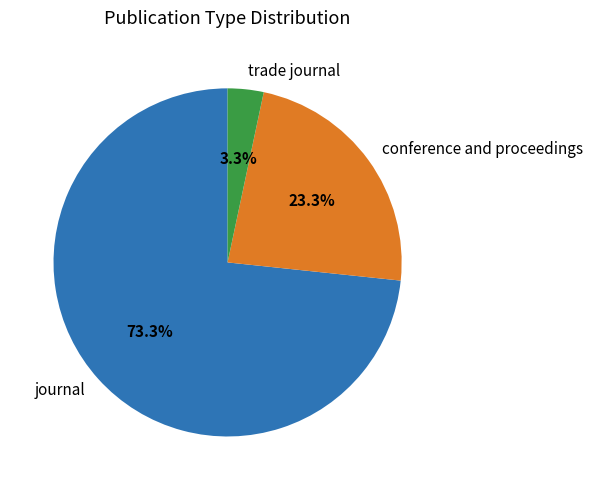

How much of the chart is everything except conference and proceedings?

76.7%